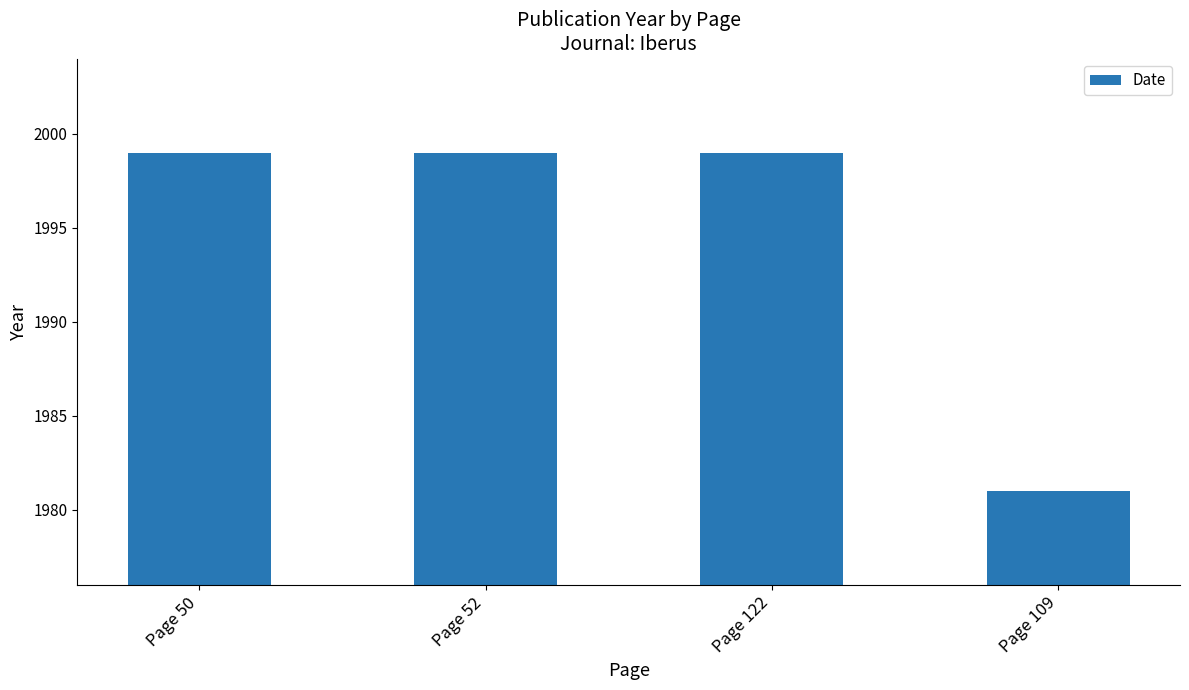

Read the value at Page 52.

1999